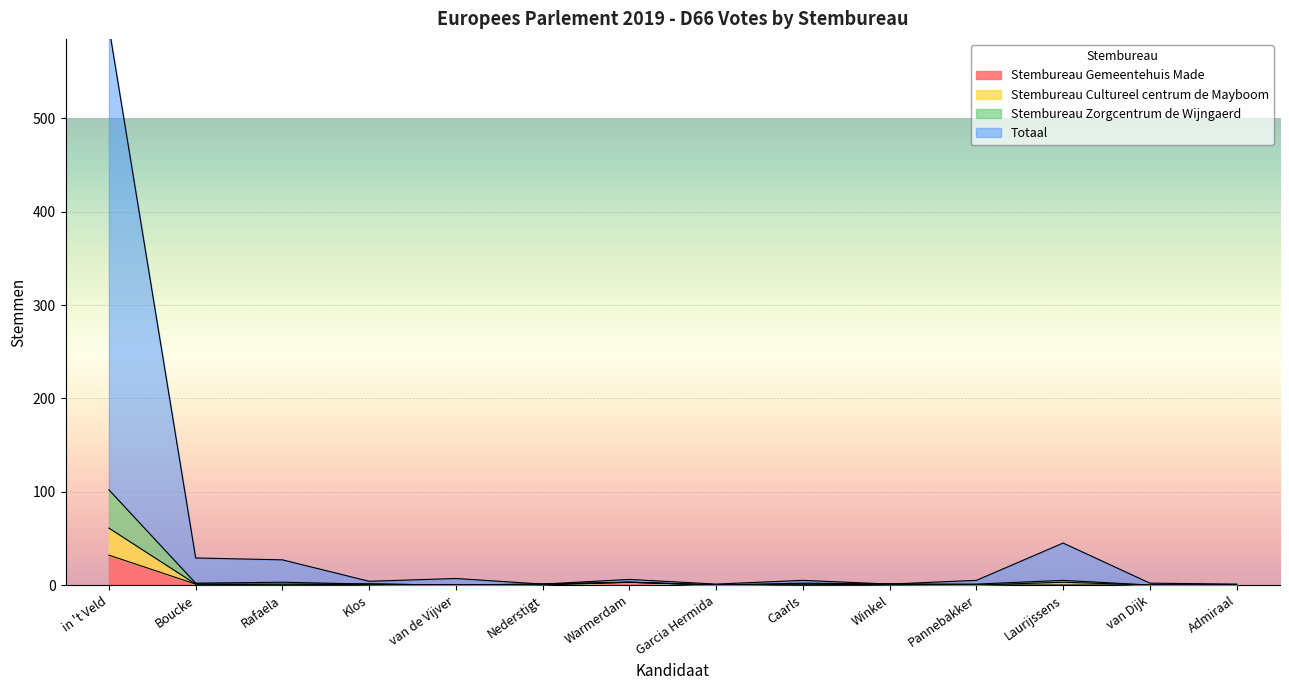

Is it true that Stembureau Gemeentehuis Made equals 0 at van de Vijver?

True